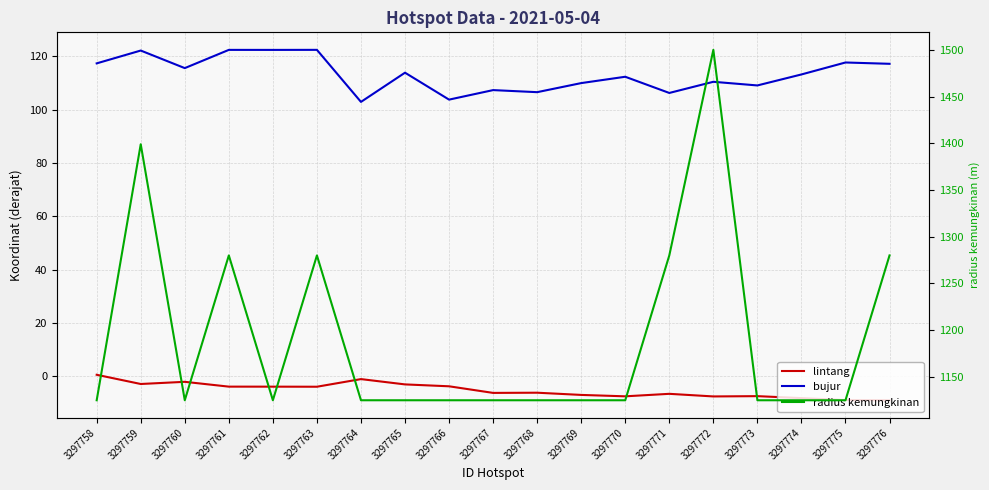

What is the sum of the radius kemungkinan values at 3297758 and 3297769?

2250.0